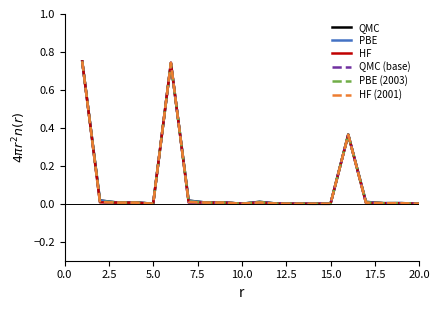

What is the highest value of the PBE series?

0.8